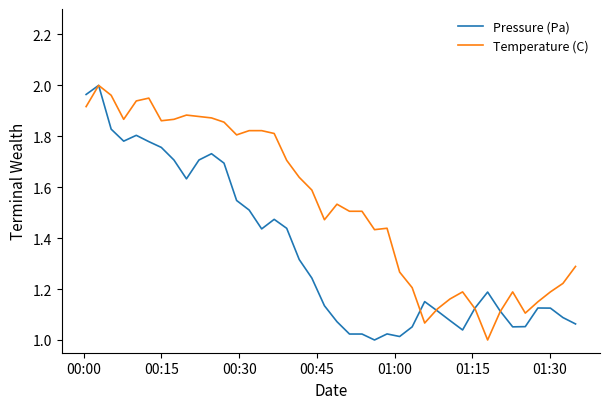

True or false: Pressure (Pa) and Temperature (C) intersect in this chart.

True